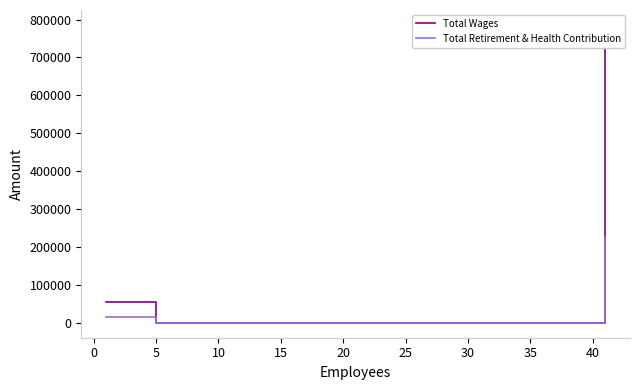

What is the highest value of the Total Retirement & Health Contribution series?

226580